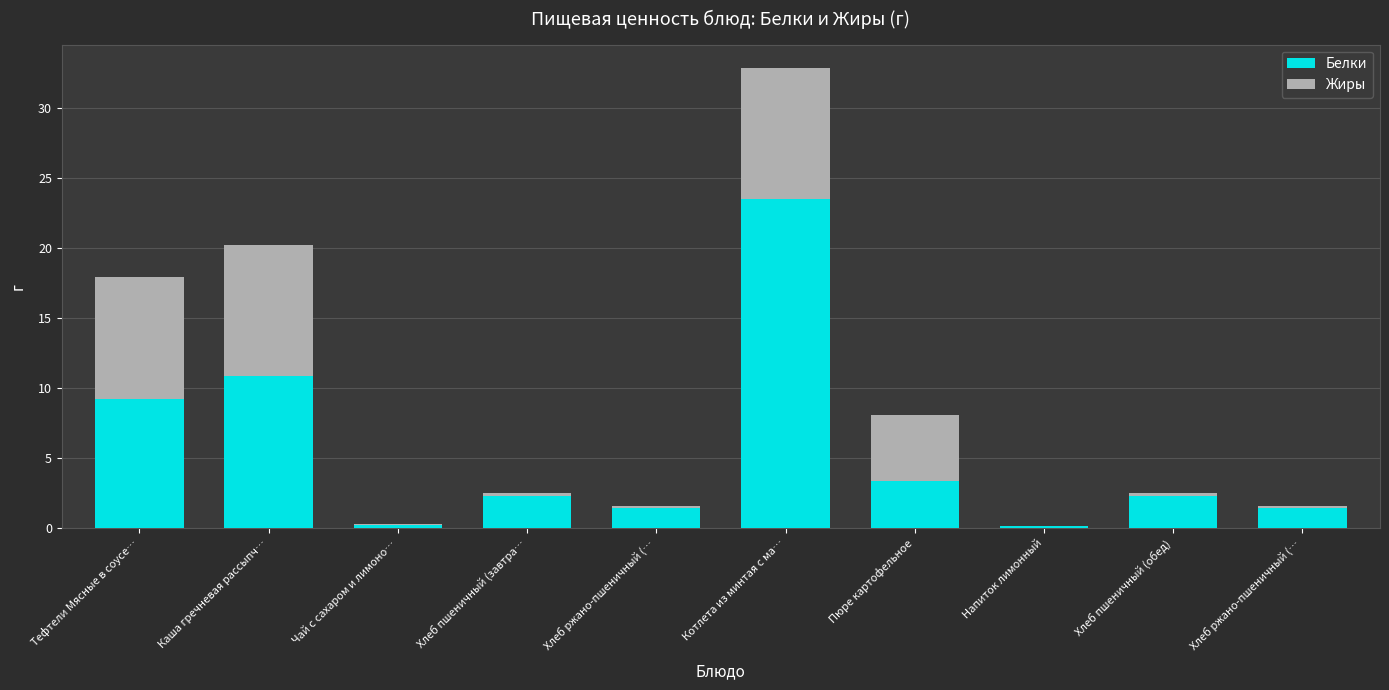

Are the bars horizontal?

No